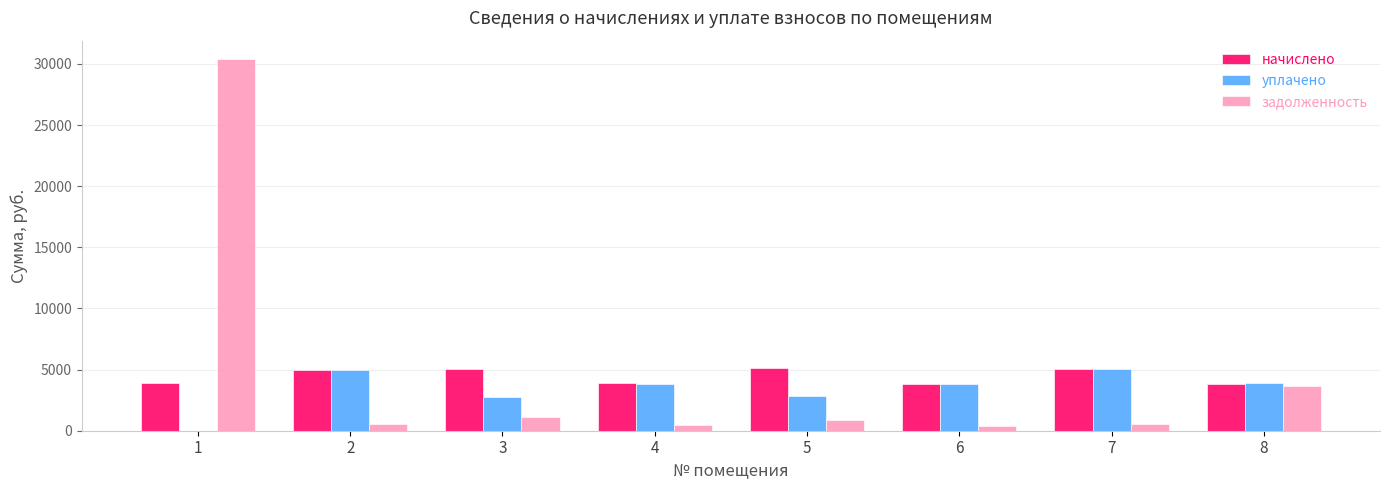

What is the sum of the уплачено values at 7 and 8?

8924.6